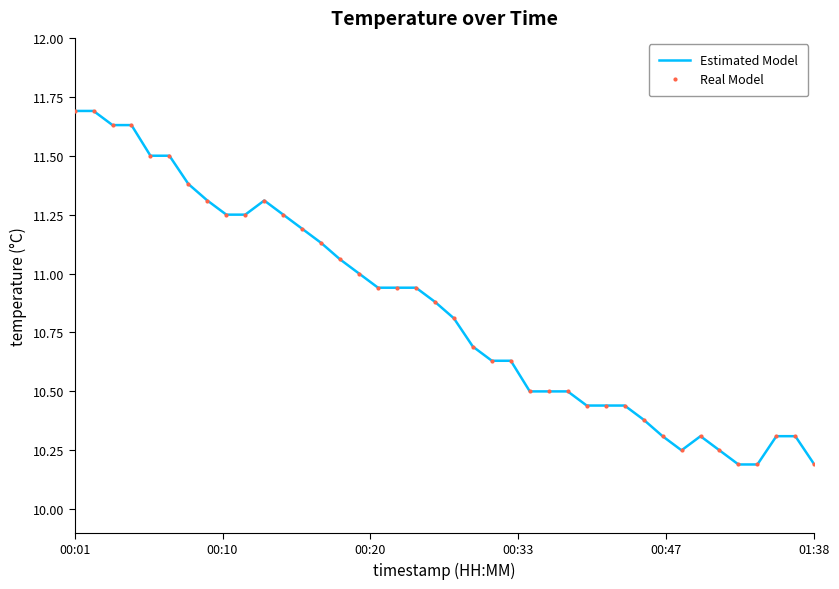

What is the difference between the maximum and minimum values in the Estimated Model series?

1.5